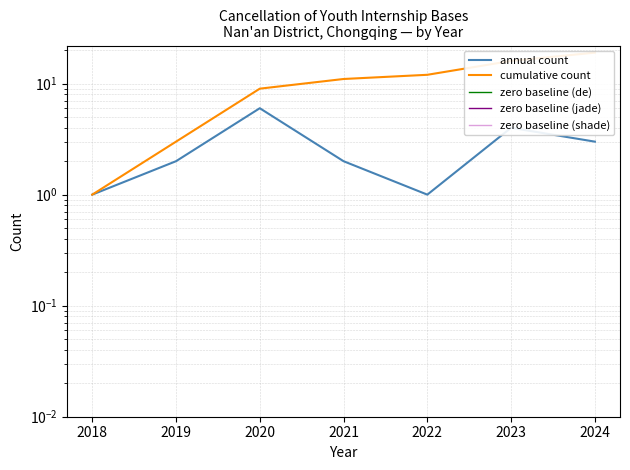

What is the spread (max minus min) of values at 2019?

3